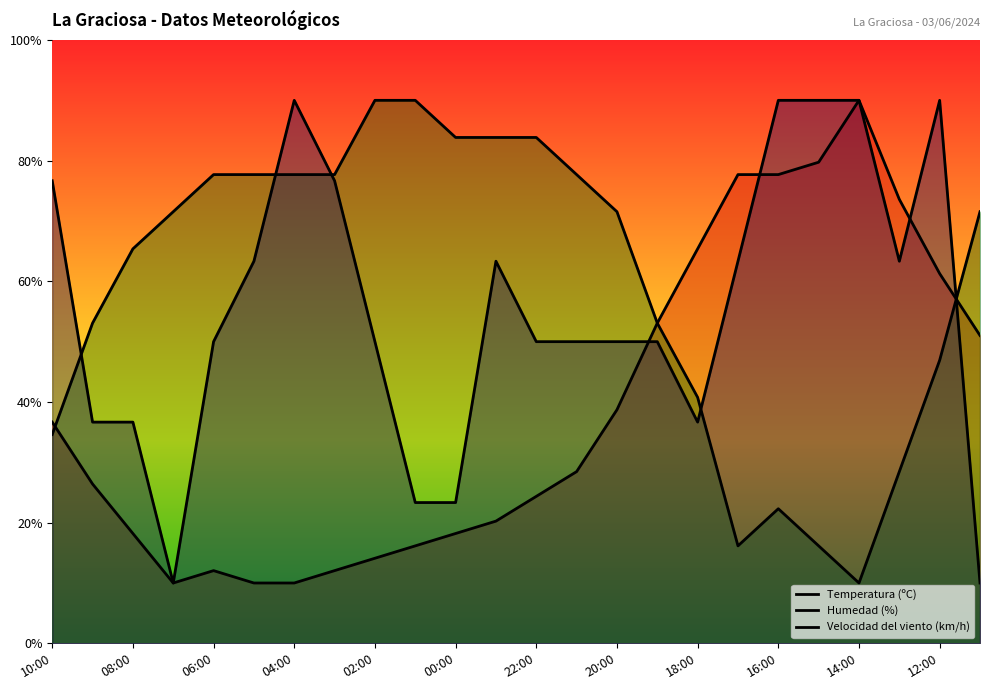

Reading left to right, transcribe all the data shown in this chart.

Temperatura (ºC): 36.7	26.4	18.2	10.0	12.1	10.0	10.0	12.1	14.1	16.2	18.2	20.3	24.4	28.5	38.7	53.1	65.4	77.7	77.7	79.7	90.0	73.6	61.3	51.0
Humedad (%): 34.6	53.1	65.4	71.5	77.7	77.7	77.7	77.7	90.0	90.0	83.8	83.8	83.8	77.7	71.5	53.1	40.8	16.2	22.3	16.2	10.0	28.5	46.9	71.5
Velocidad del viento (km/h): 76.7	36.7	36.7	10.0	50.0	63.3	90.0	76.7	50.0	23.3	23.3	63.3	50.0	50.0	50.0	50.0	36.7	63.3	90.0	90.0	90.0	63.3	90.0	10.0